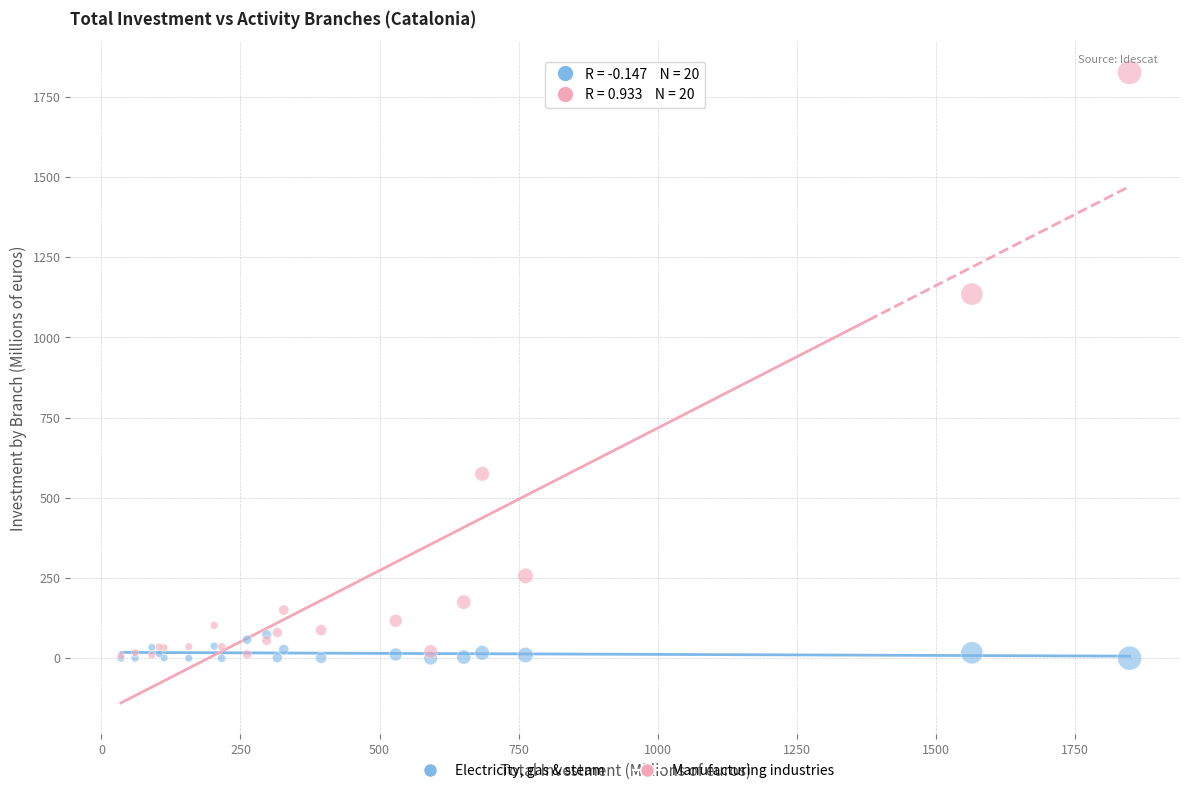

In the Manufacturing industries series, what Y value is closest to 916?

1134.9